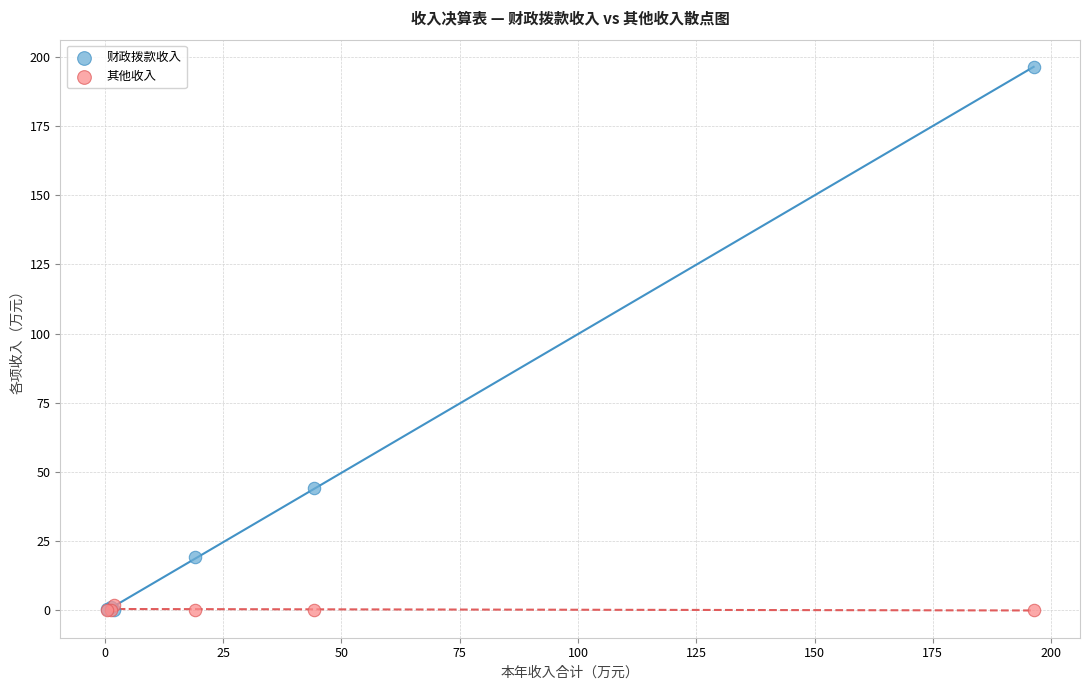

What are all the series names shown in the legend?

财政拨款收入, 其他收入